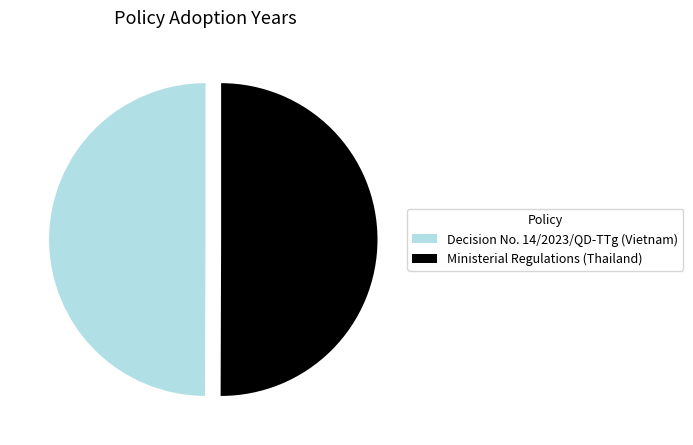

What is the ratio of the value at Decision No. 14/2023/QD-TTg (Vietnam) to the value at Ministerial Regulations (Thailand)?

1.0